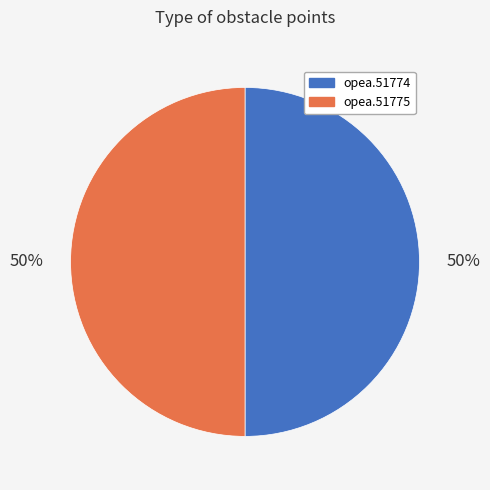

Count the number of slices in the pie.

2